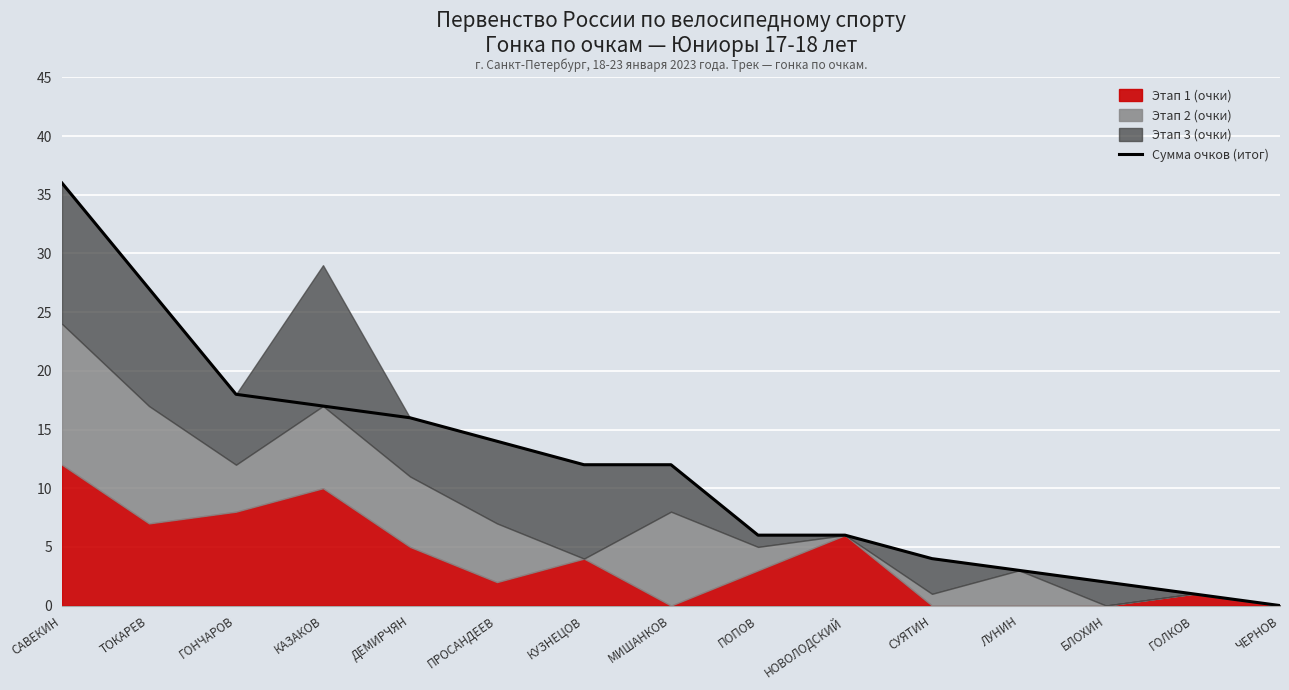

What is the value of the 14th point from the left?

1